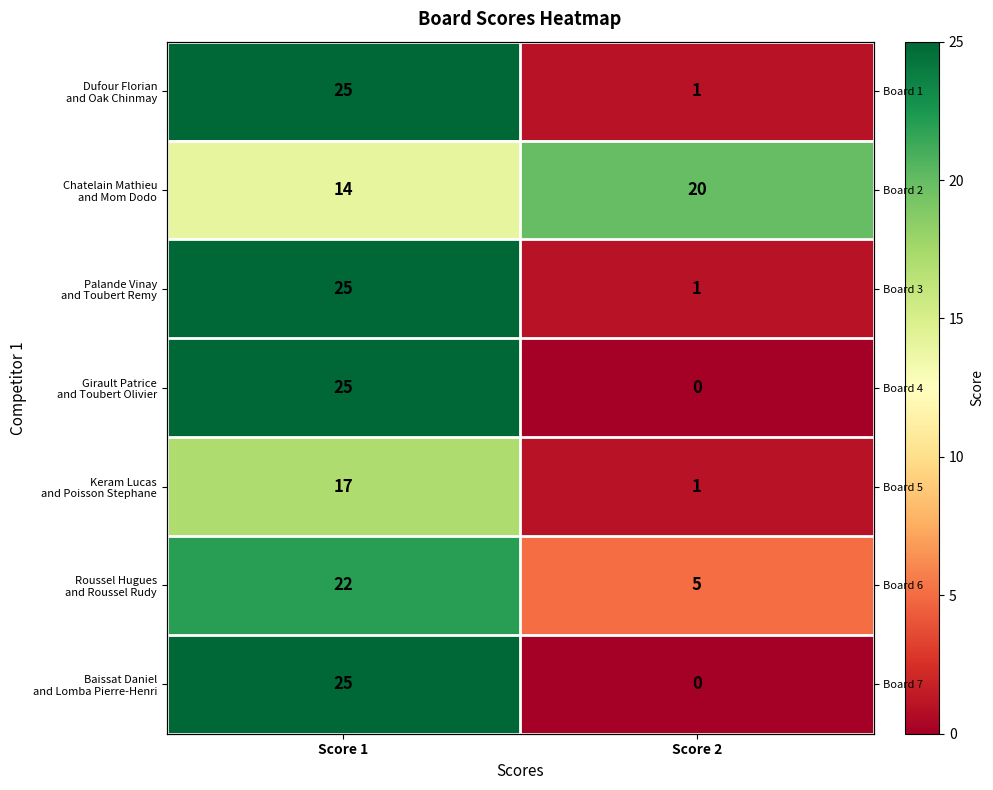

How many categories are shown in the chart?

2